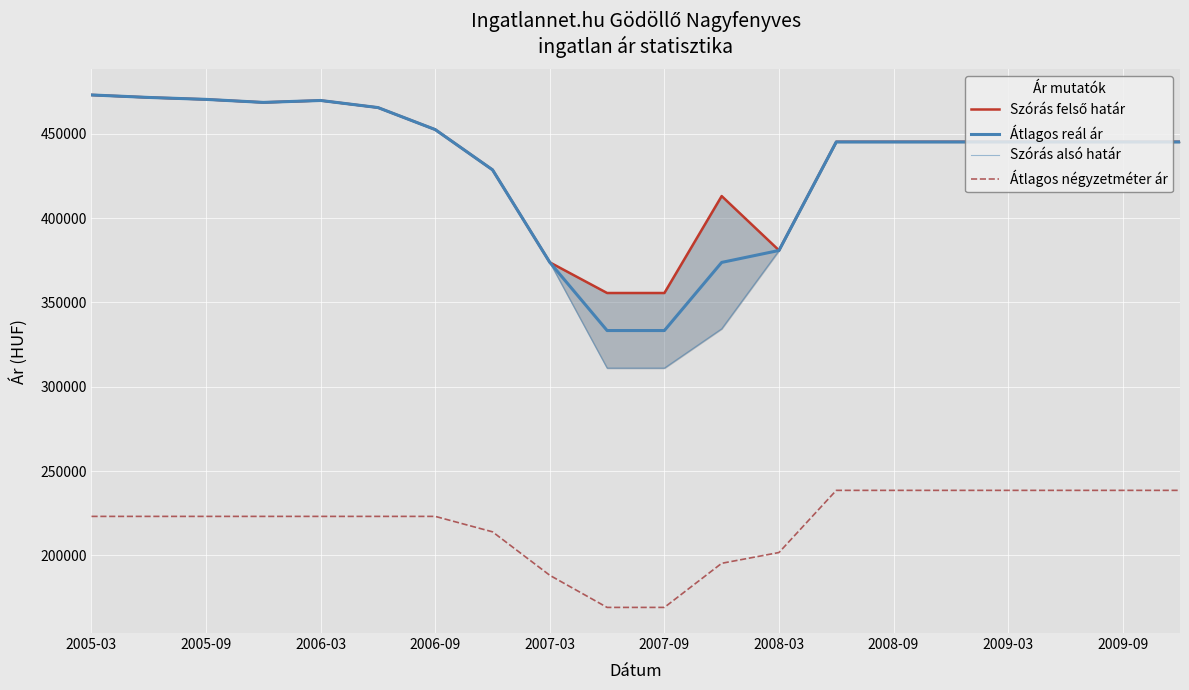

True or false: Szórás felső határ and Átlagos reál ár intersect in this chart.

False